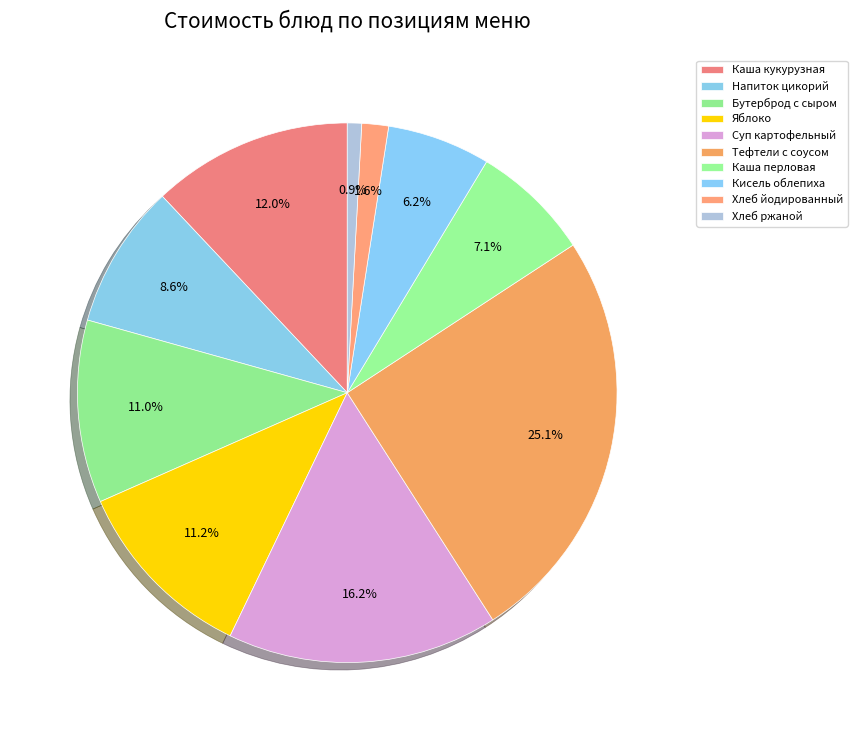

How many segments does this pie chart have?

10